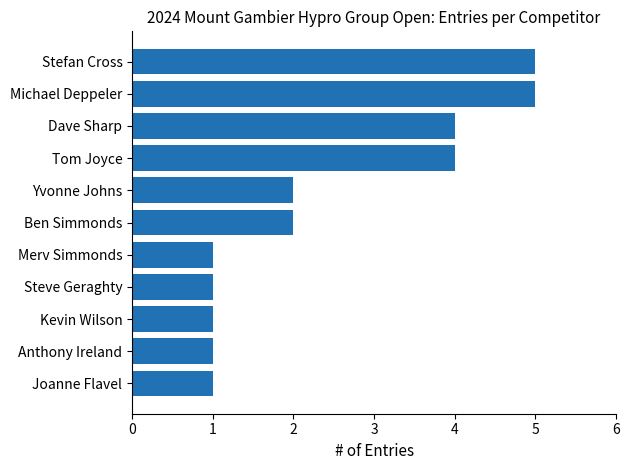

Reading top to bottom, extract all data points from this chart.

5	5	4	4	2	2	1	1	1	1	1